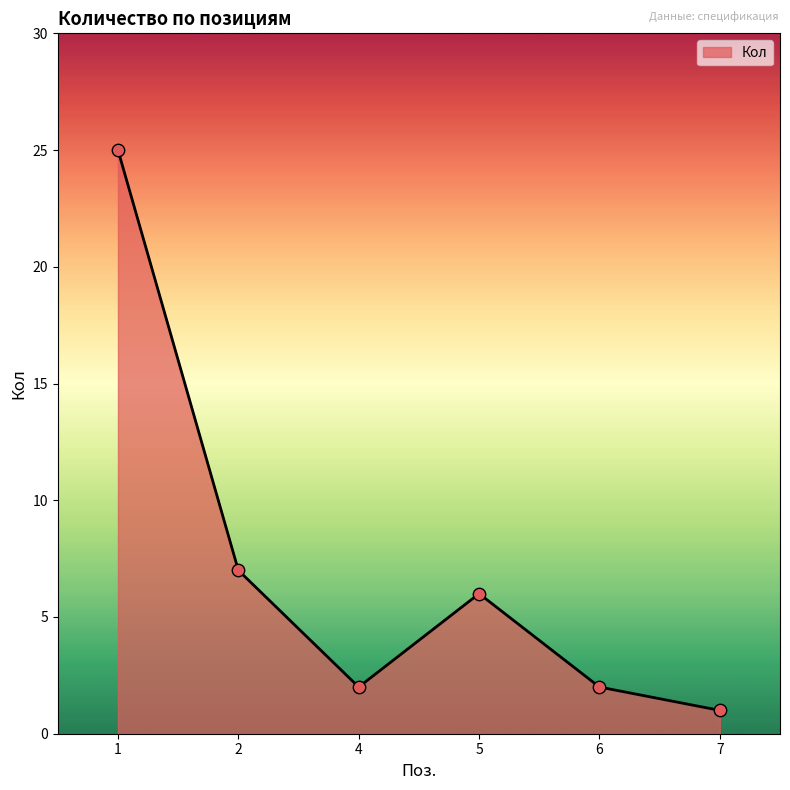

What is the change in value from 1 to 7?

-24